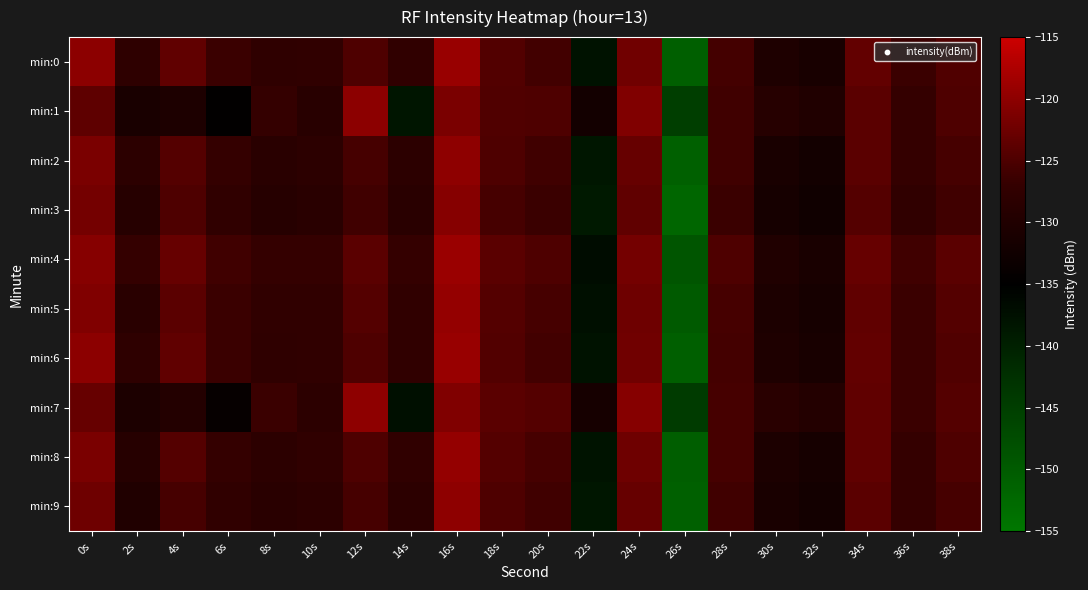

Which has a higher value, 4s or 24s?

24s